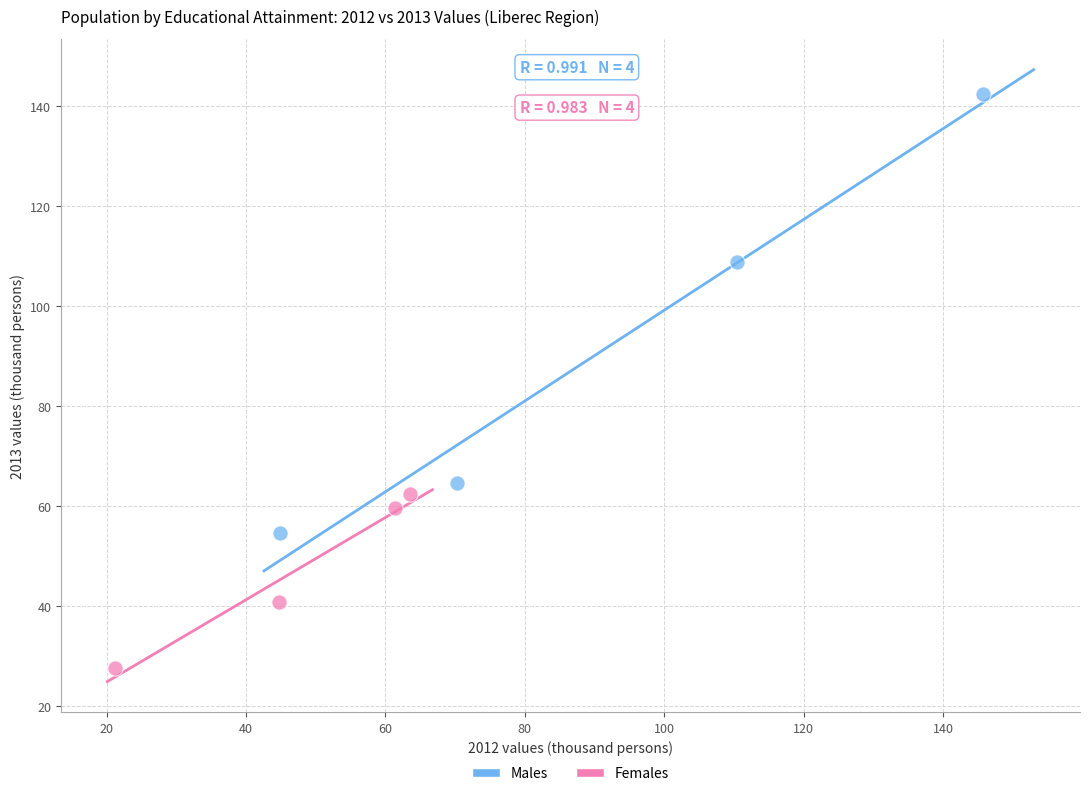

Which series has the largest Y range (max minus min)?

Males